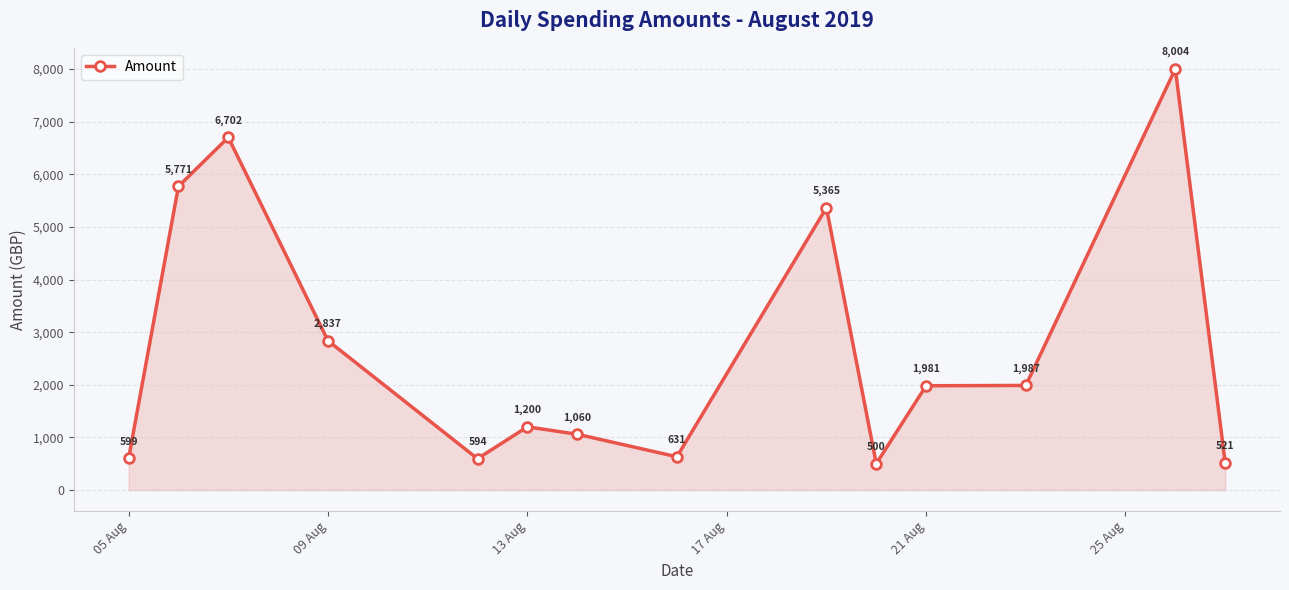

What is the average value?

2696.6